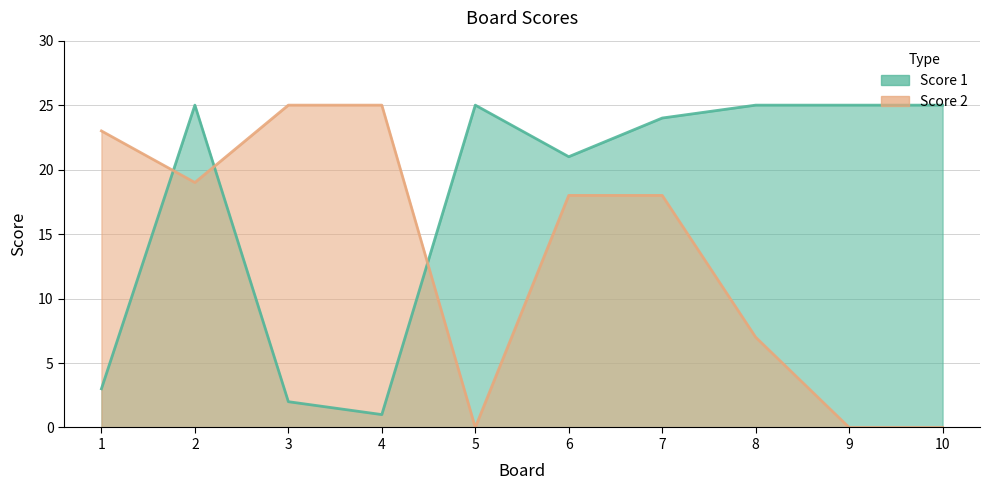

What are all the series names shown in the legend?

Score 1, Score 2